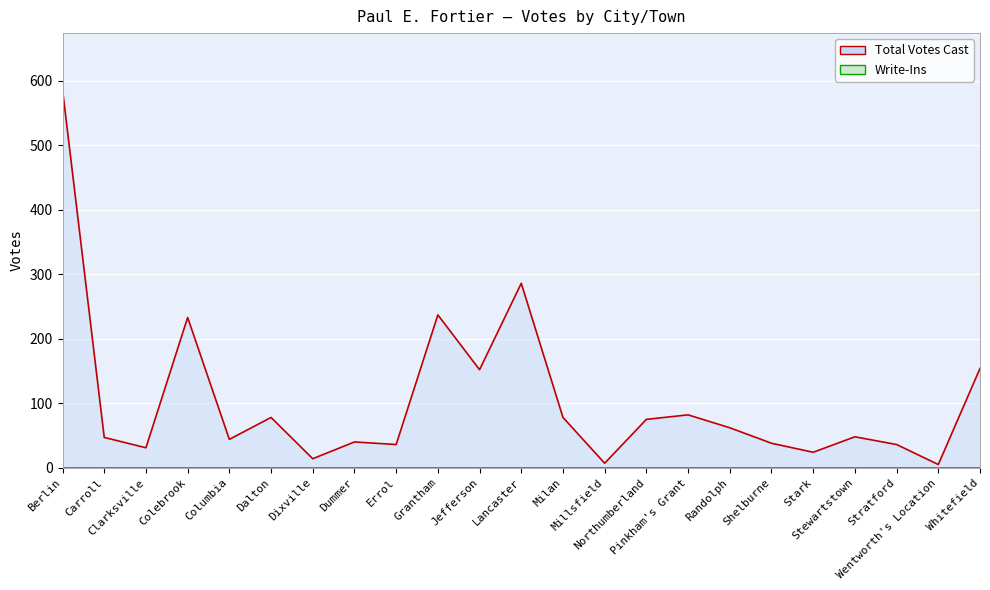

Is it true that the value at Randolph is 62?

True